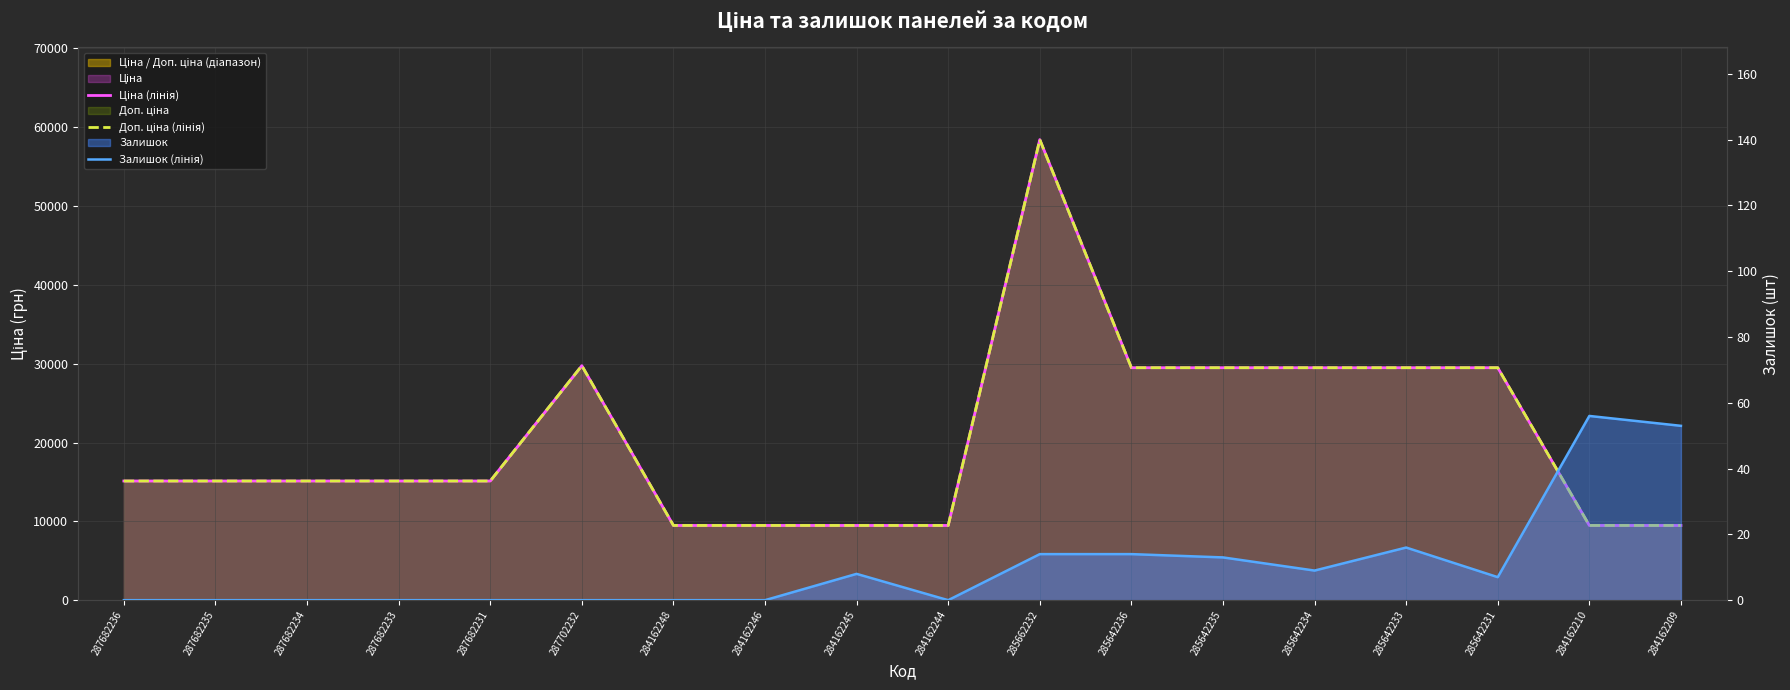

True or false: Доп. ціна (лінія) has a value of 3705.1 at 287682233.

False